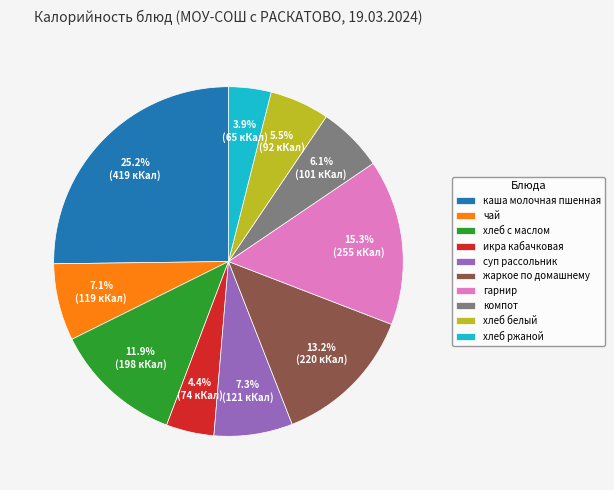

Is there a majority slice in this chart?

No